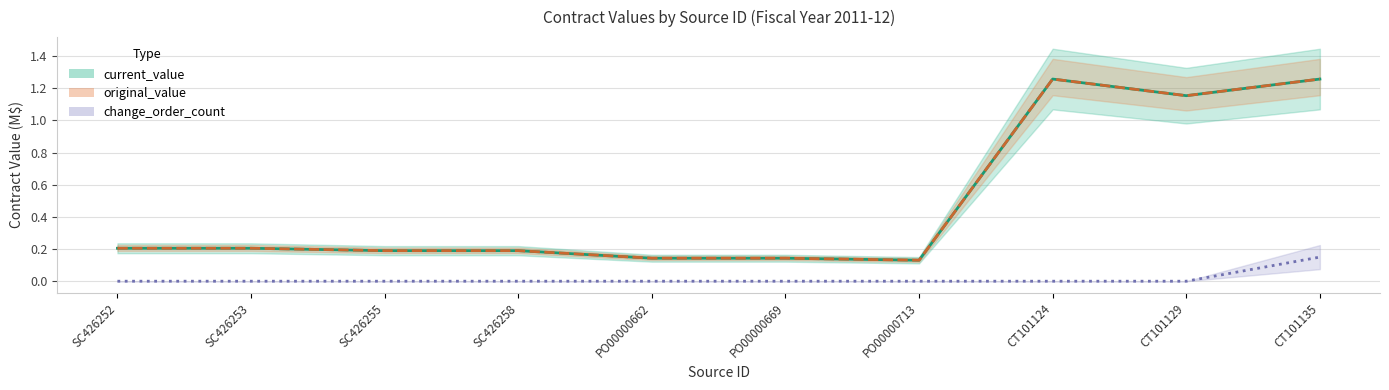

True or false: change_order_count and current_value cross at least once.

False